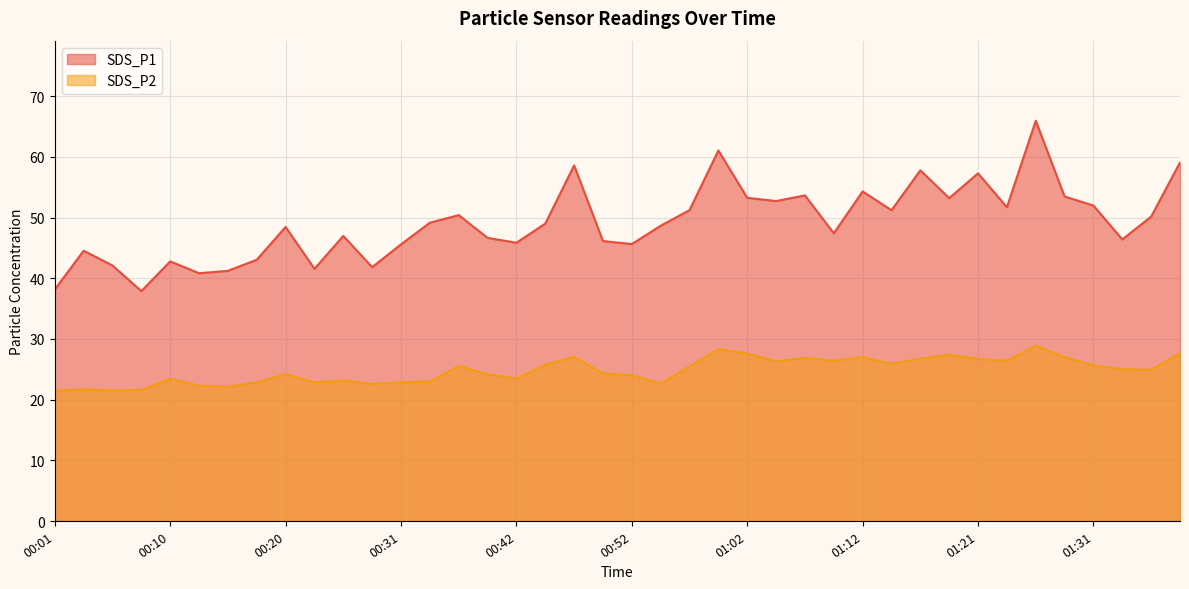

What is the difference between the SDS_P2 values at 00:47 and 01:24?

0.6